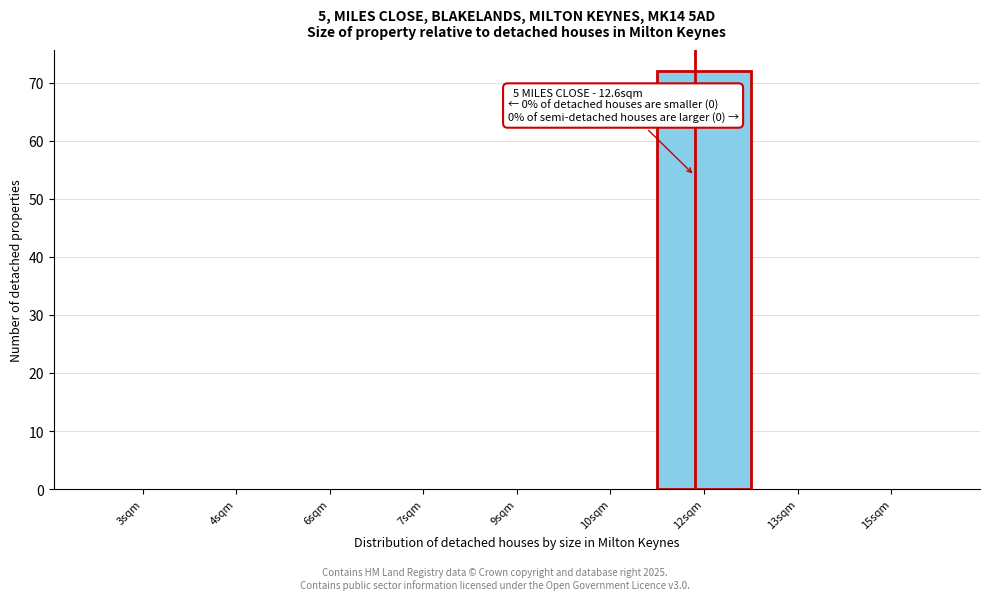

Reading left to right, what are all the values shown in this chart?

3sqm=0	4sqm=0	6sqm=0	7sqm=0	9sqm=0	10sqm=0	12sqm=72	13sqm=0	15sqm=0